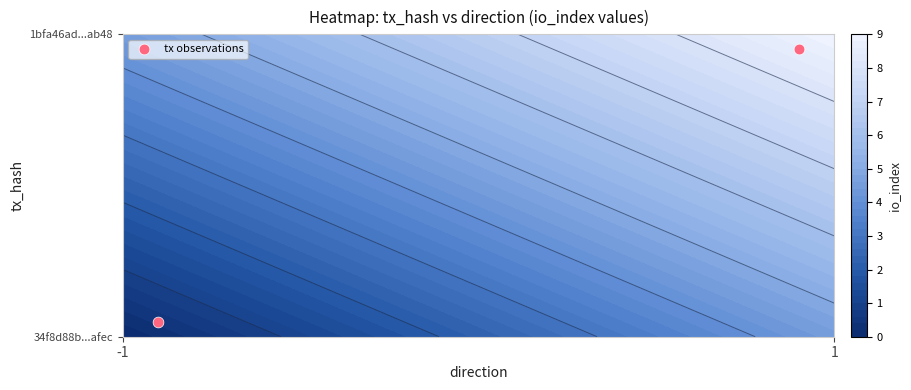

True or false: the data shows 0.5 at 1.

False